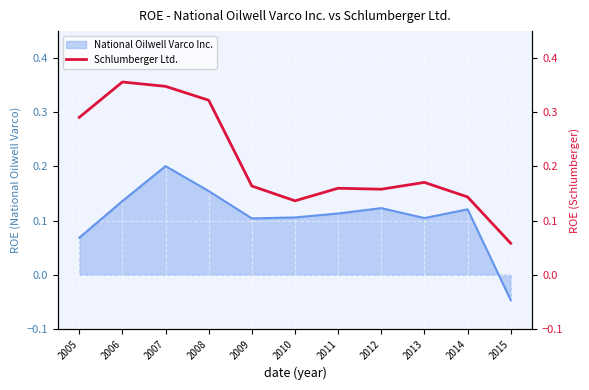

At which label does National Oilwell Varco Inc. reach its peak?

2007